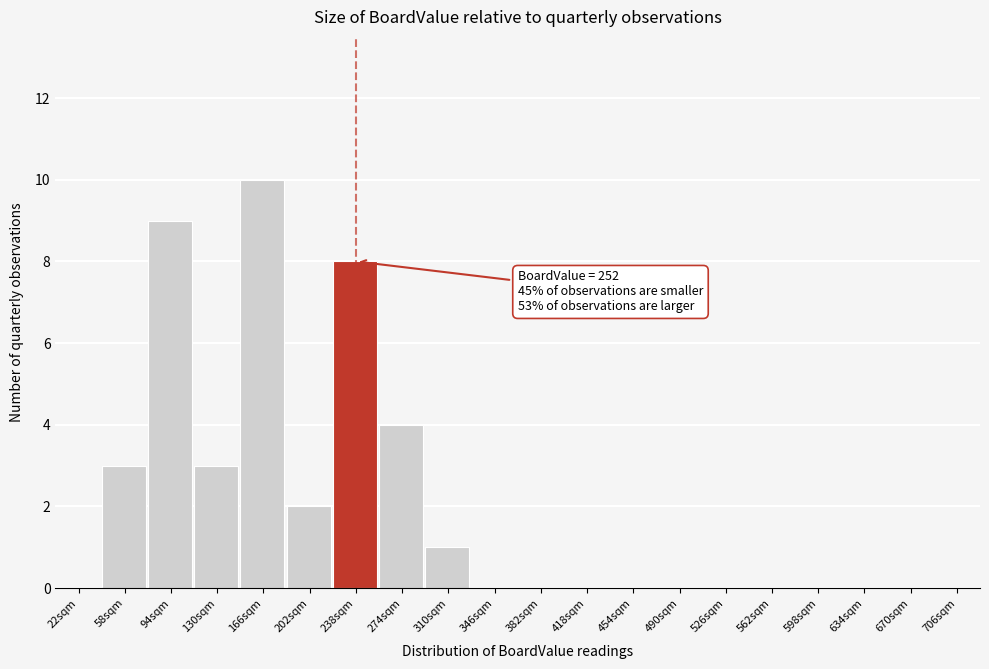

Reading right to left, list all the values displayed in this chart.

706sqm=0	670sqm=0	634sqm=0	598sqm=0	562sqm=0	526sqm=0	490sqm=0	454sqm=0	418sqm=0	382sqm=0	346sqm=0	310sqm=1	274sqm=4	238sqm=8	202sqm=2	166sqm=10	130sqm=3	94sqm=9	58sqm=3	22sqm=0